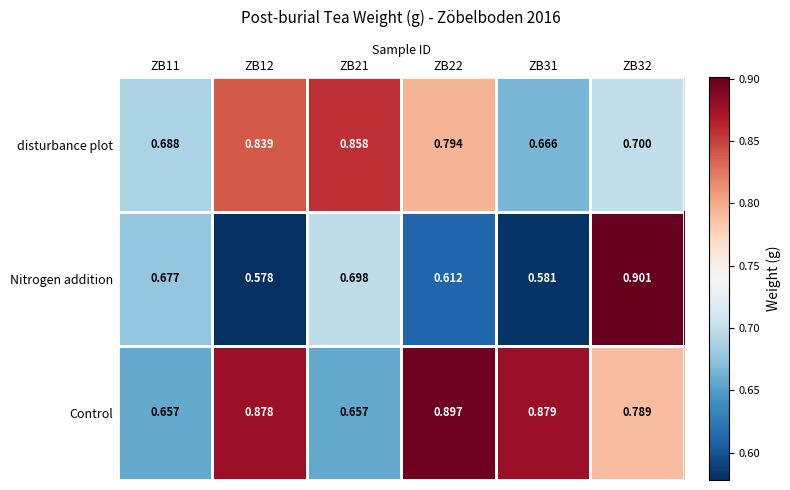

At ZB32, list the series in order from largest to smallest.

Nitrogen addition, Control, disturbance plot